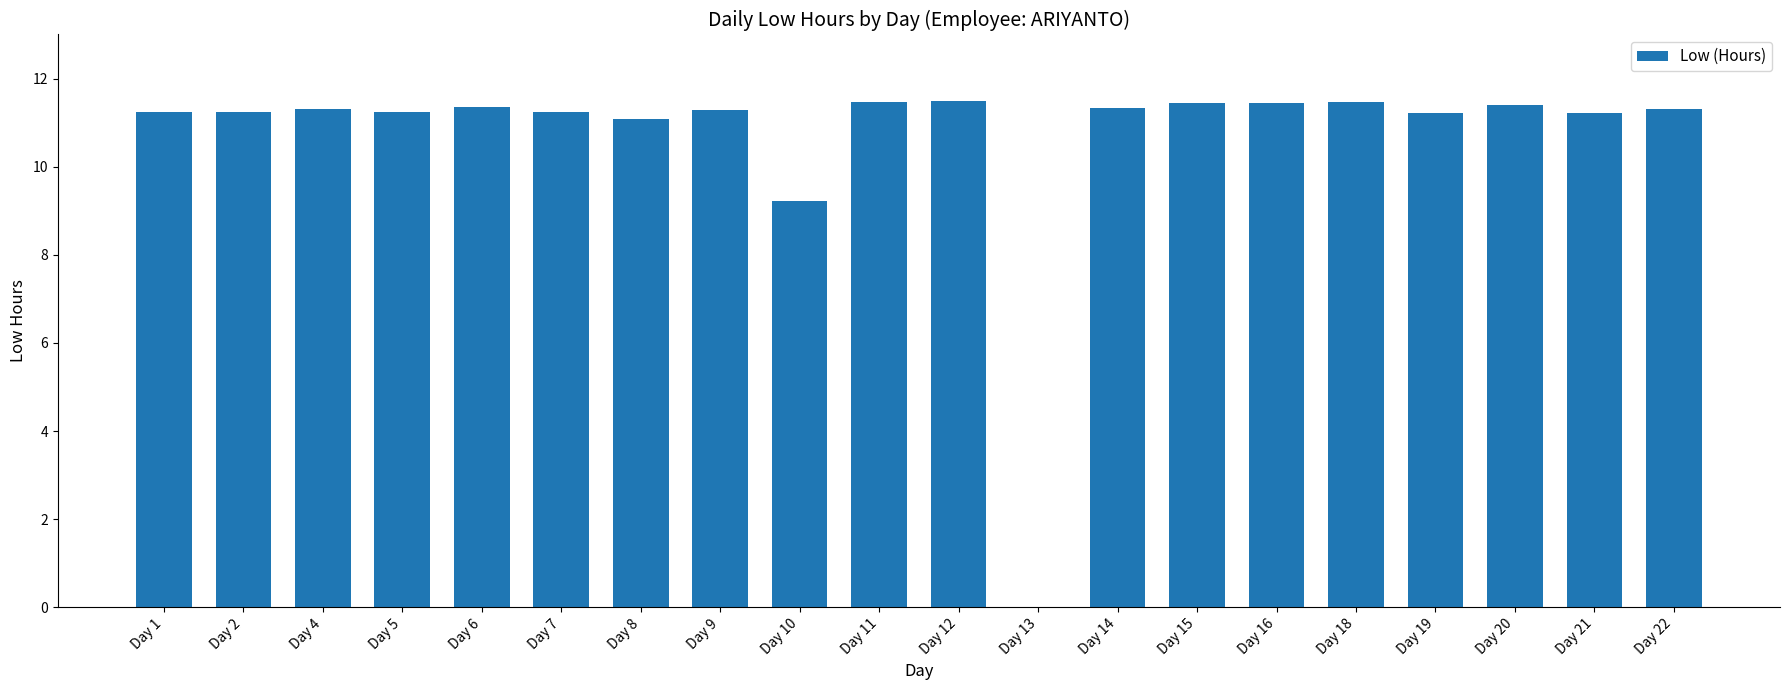

At which label is the value closest to 5?

Day 10